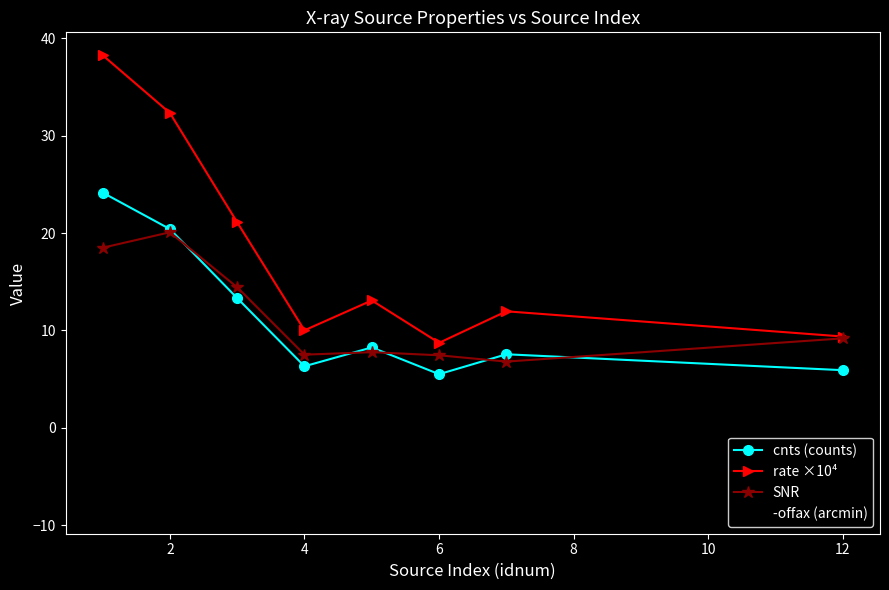

Which series has the largest total across all categories?

rate ×10⁴